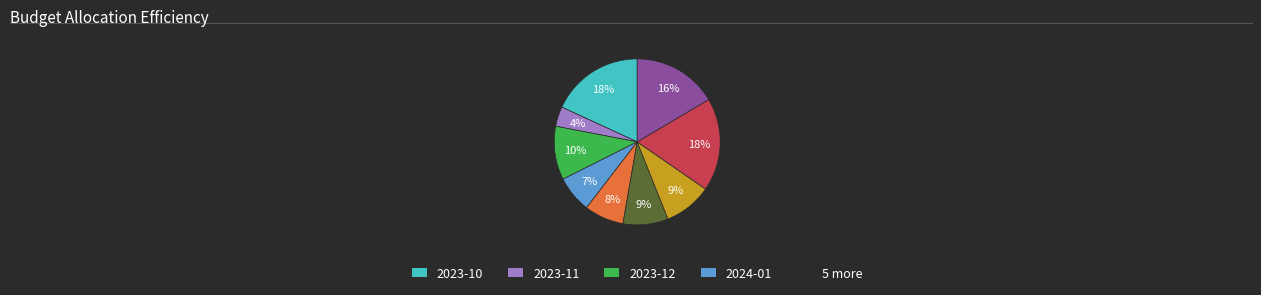

How many slices are in this pie chart?

9